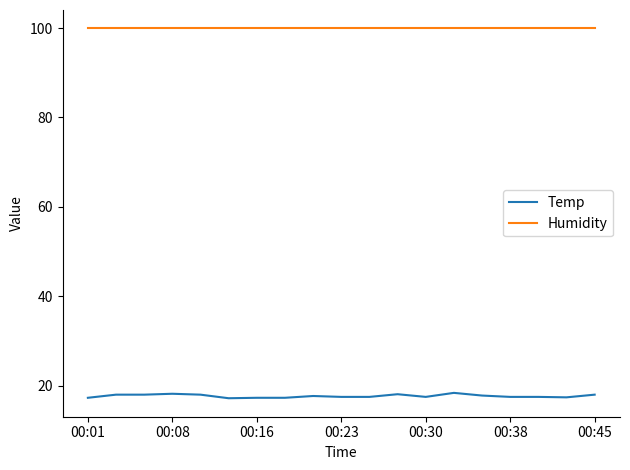

True or false: Humidity and Temp cross at least once.

False